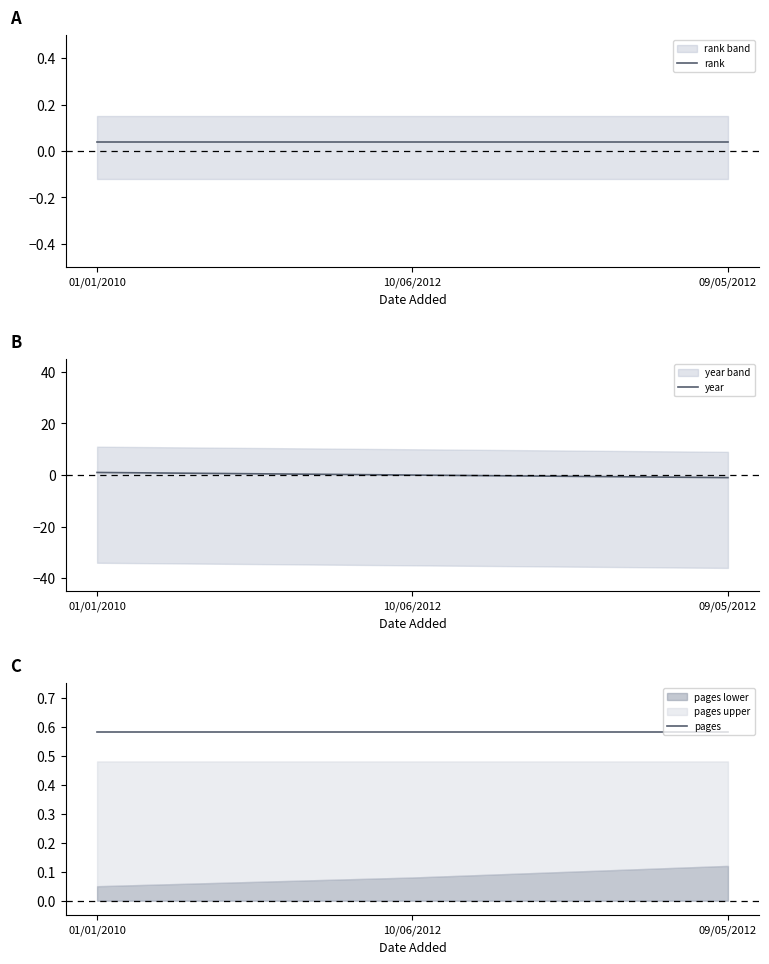

At 01/01/2010, list the series in order from largest to smallest.

year, pages, rank